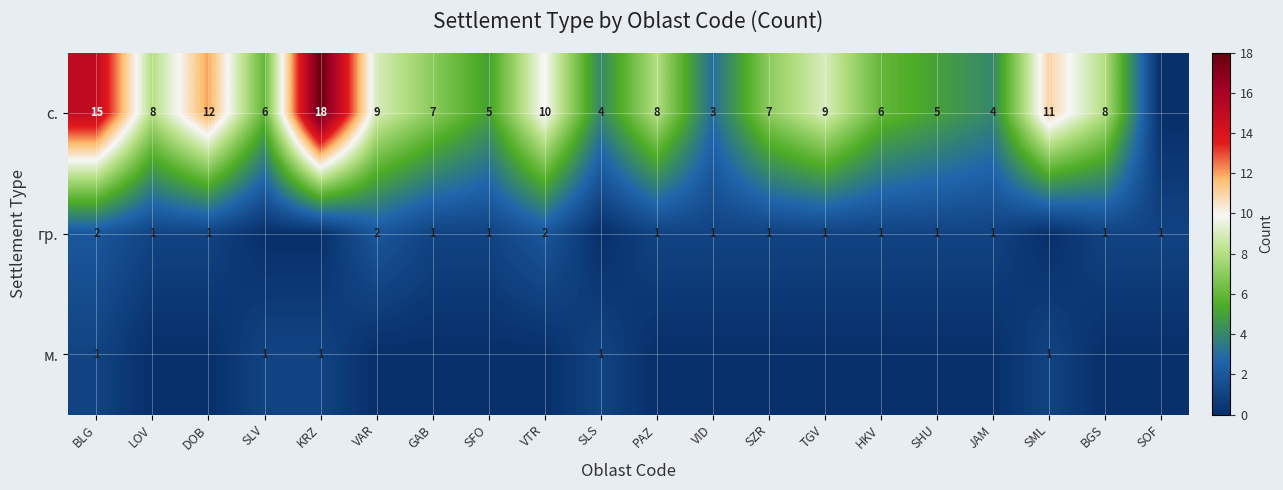

What is the difference between the с. values at VAR and DOB?

3